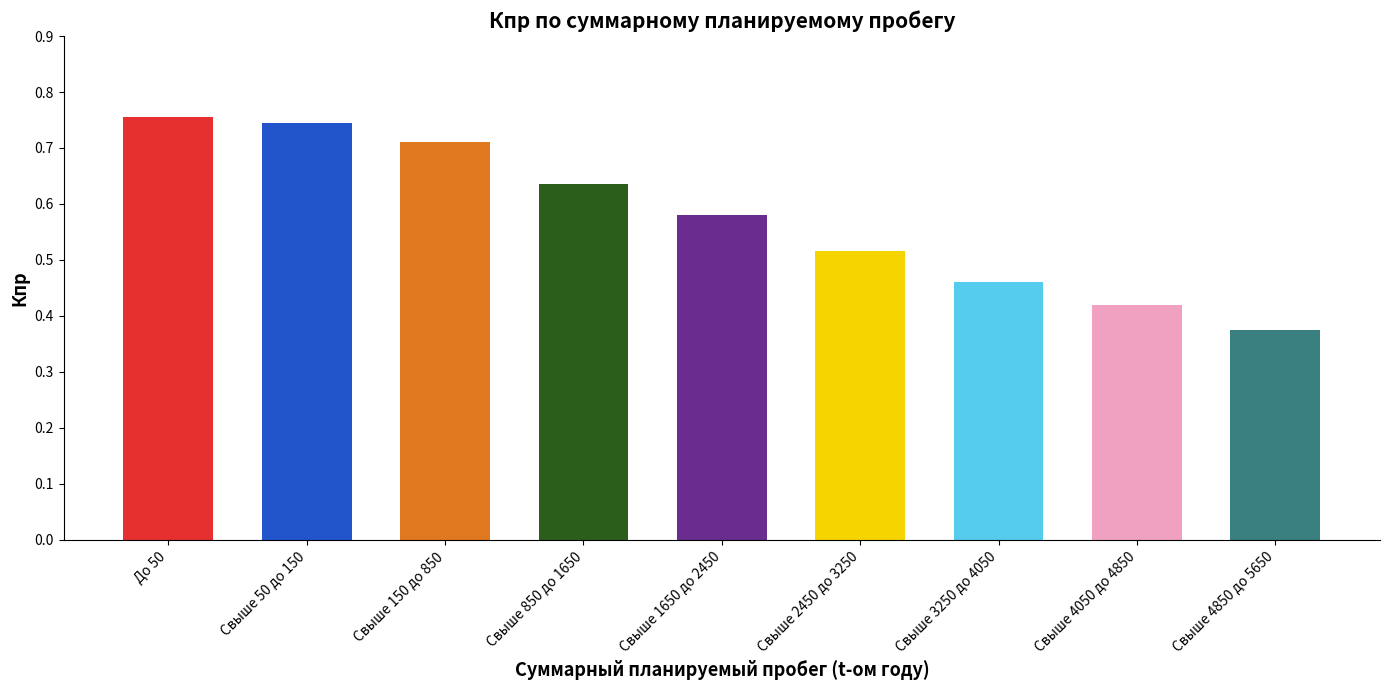

Between Свыше 1650 до 2450 and Свыше 850 до 1650, which is larger?

Свыше 850 до 1650